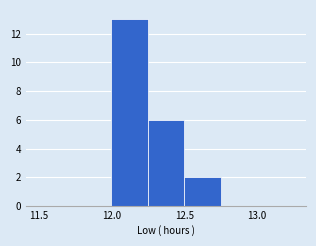

Reading left to right, list every bar in this chart as the range it spans on the x-axis followed by its height. The values are not printed on the chart, so give them approximately, as read against the axis.

11.50 to 11.75: 0
11.75 to 12.00: 0
12.00 to 12.25: 13
12.25 to 12.50: 6
12.50 to 12.75: 2
12.75 to 13.00: 0
13.00 to 13.25: 0